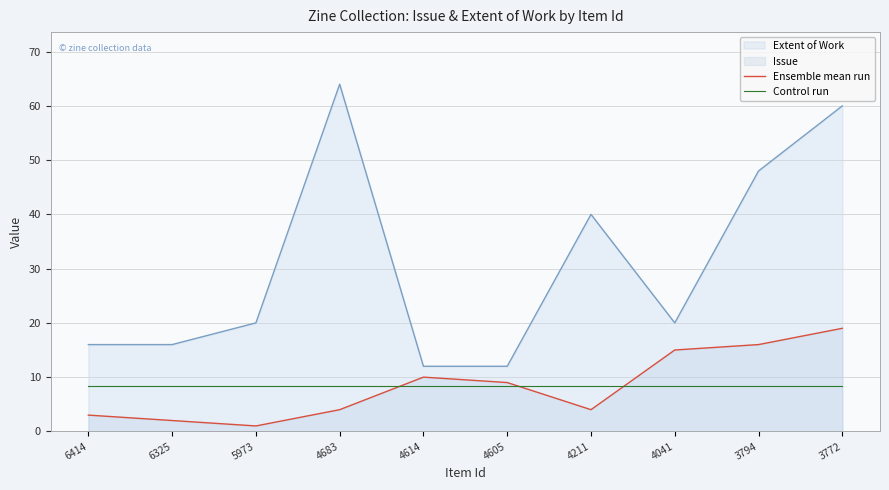

Which has a higher value, 4211 or 5973?

4211